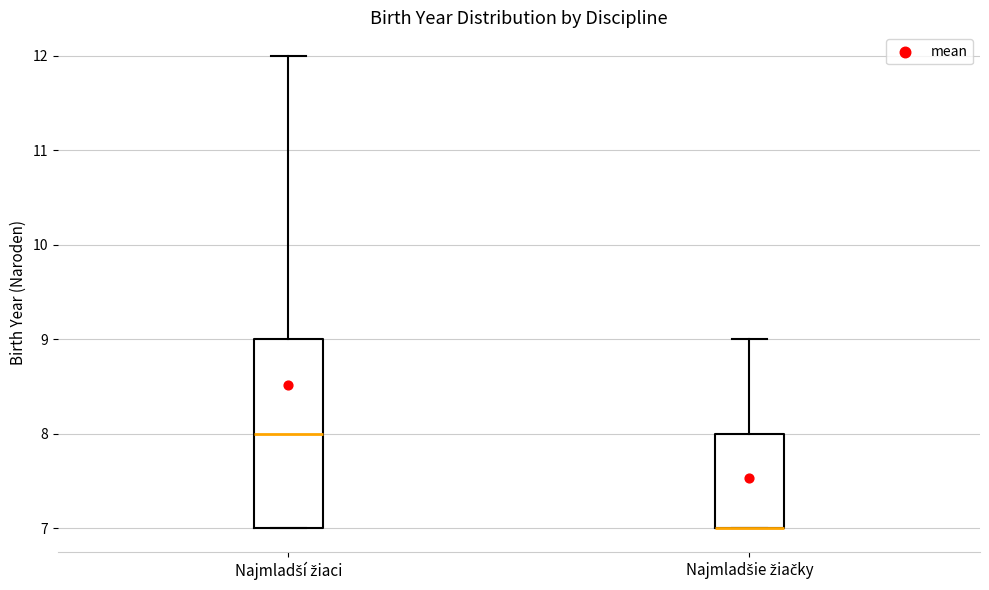

Reading left to right, read every box against the y-axis: the position of its median line, the range the box covers, and the ends of its whiskers. The values are not printed on the chart, so give them approximately, as read against the axis.

Najmladší žiaci: median 8, box 7 to 9, whiskers 7 to 12
Najmladšie žiačky: median 7 (drawn on the box's lower edge), box 7 to 8, whiskers 7 to 9